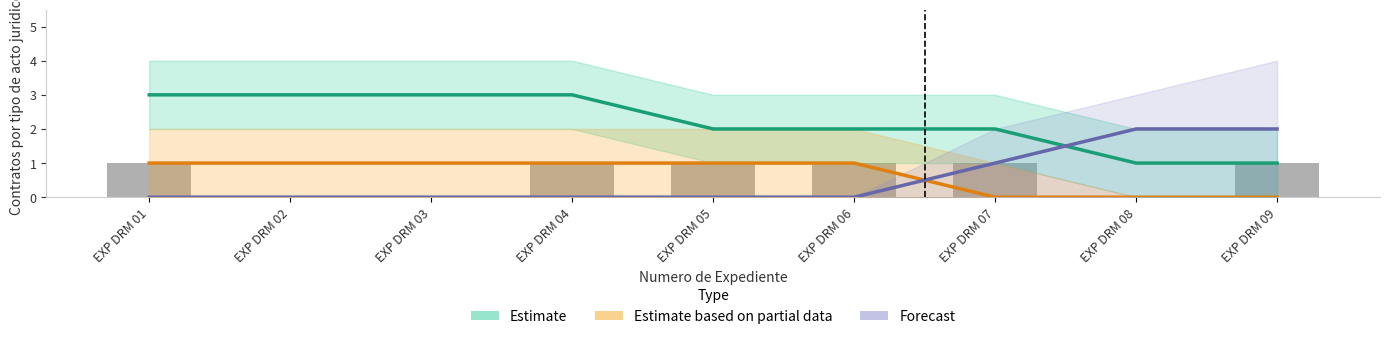

Between EXP DRM 01 and EXP DRM 05, which series saw the biggest shift?

Estimate